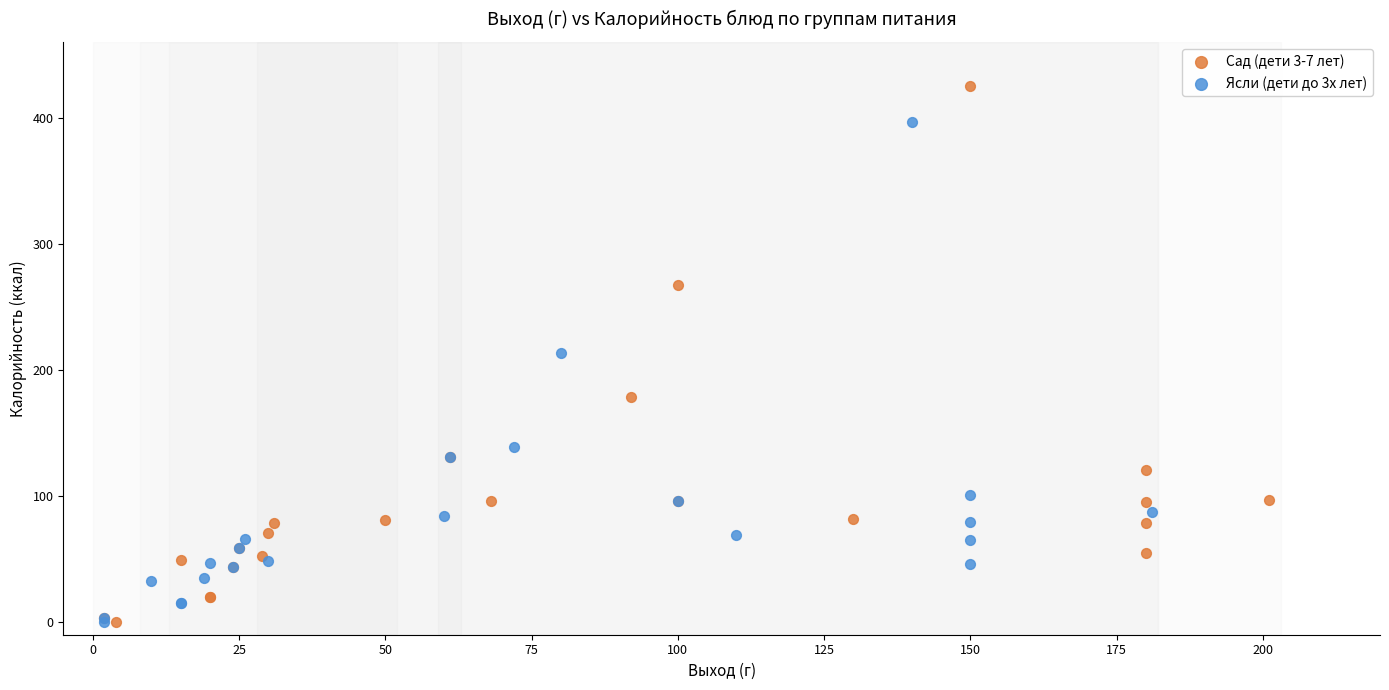

Which series contains the highest Y value?

Сад (дети 3-7 лет)